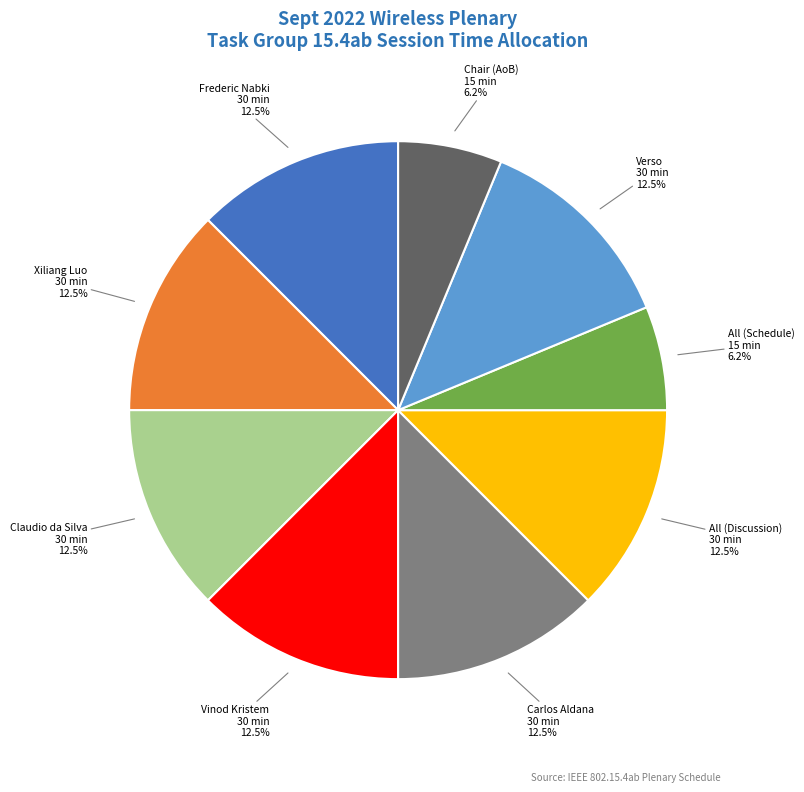

Combined, do Frederic Nabki and Verso account for over 50%?

No